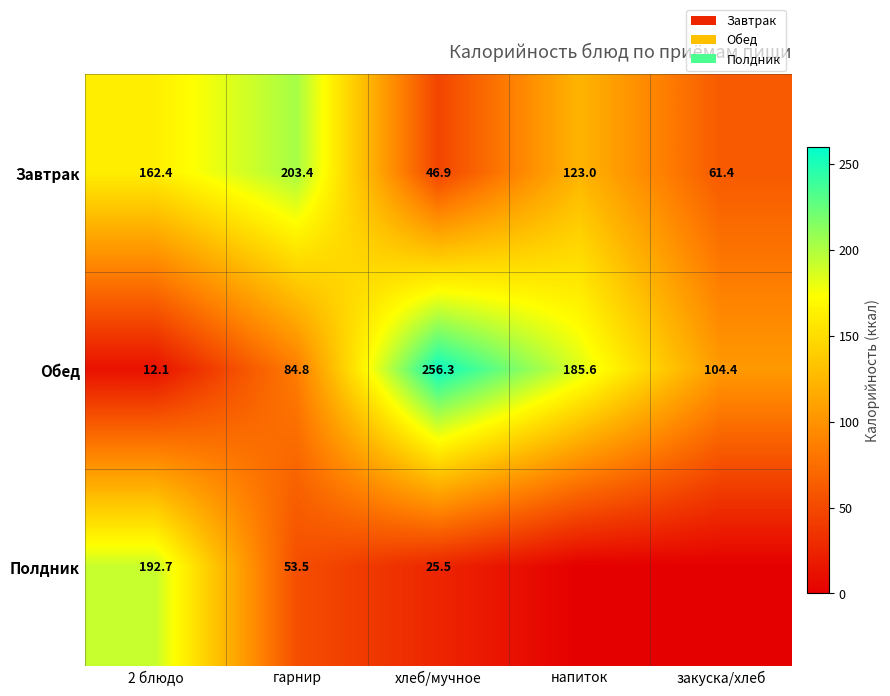

How many distinct data groups are displayed?

3